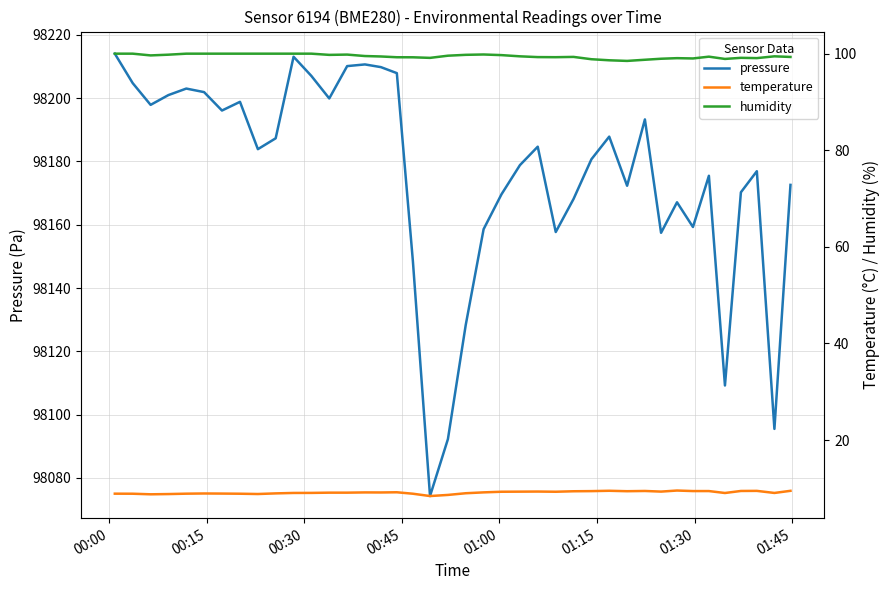

How many data points in humidity are less than 99?

6